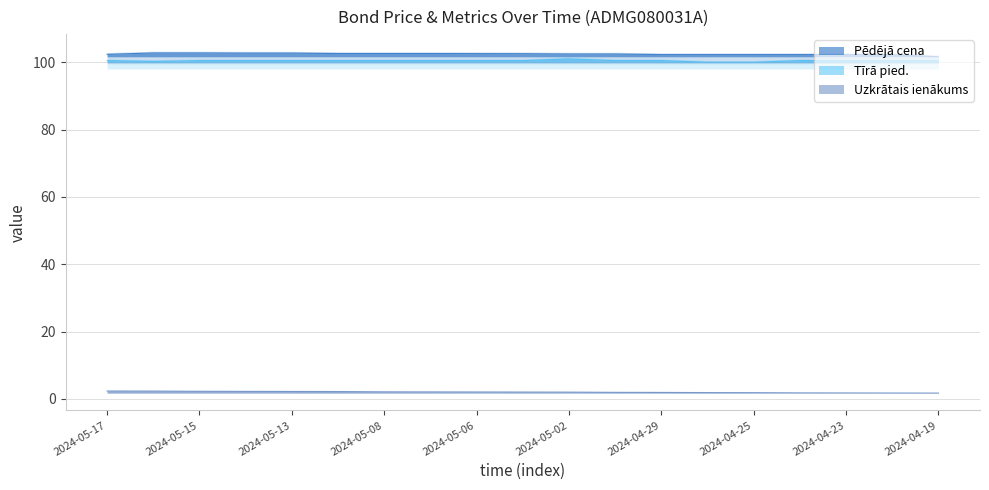

How many lines are shown in the chart?

3